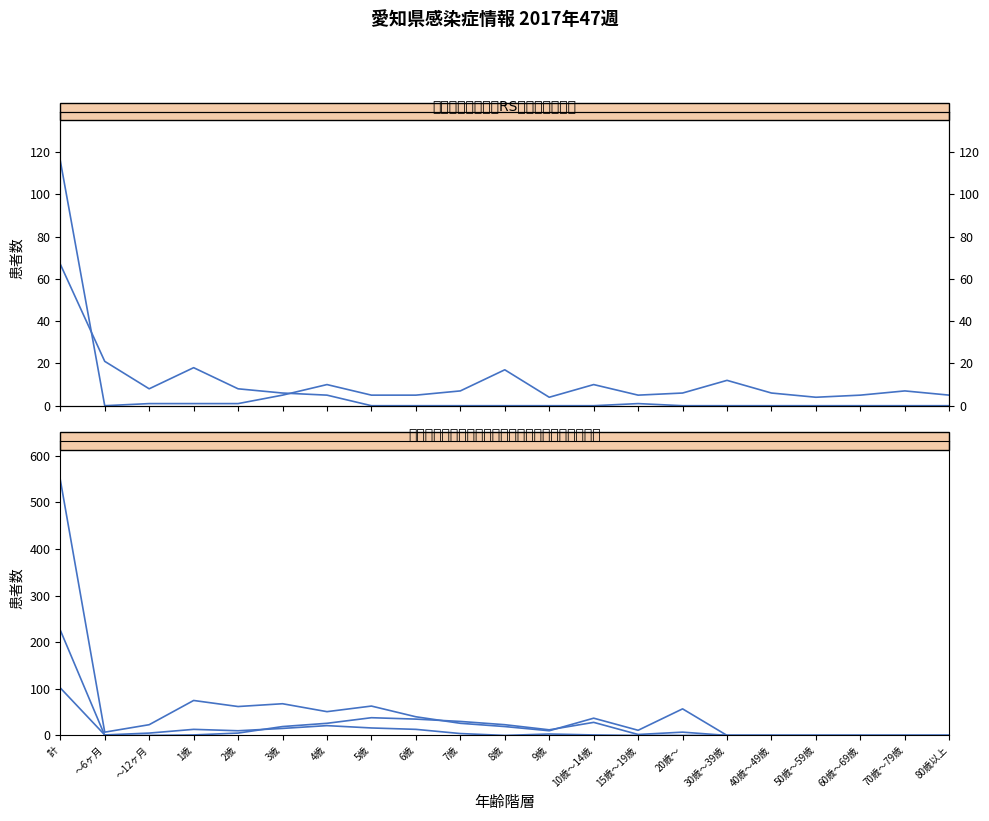

How many interior local peaks does the 感染性胃腸炎 series have?

5